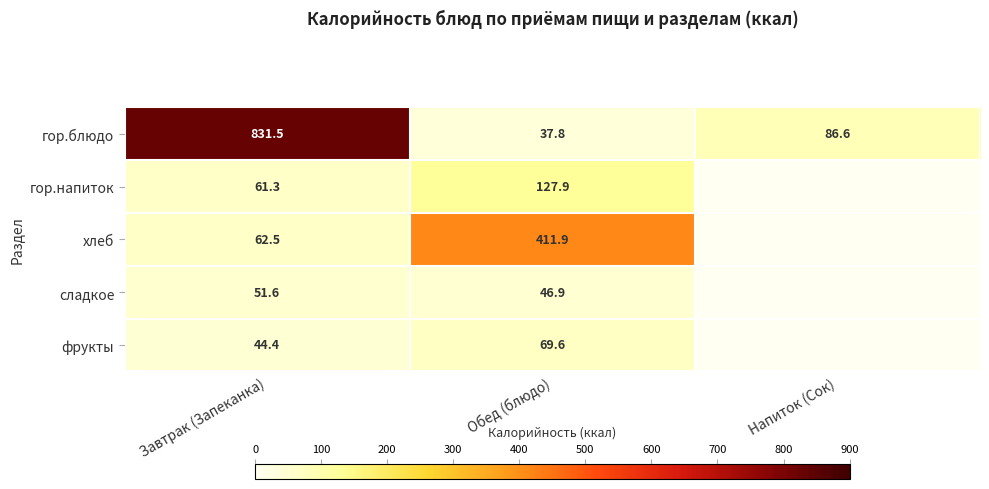

The value of гор.блюдо at Завтрак (Запеканка) is 831.5. True or false?

True